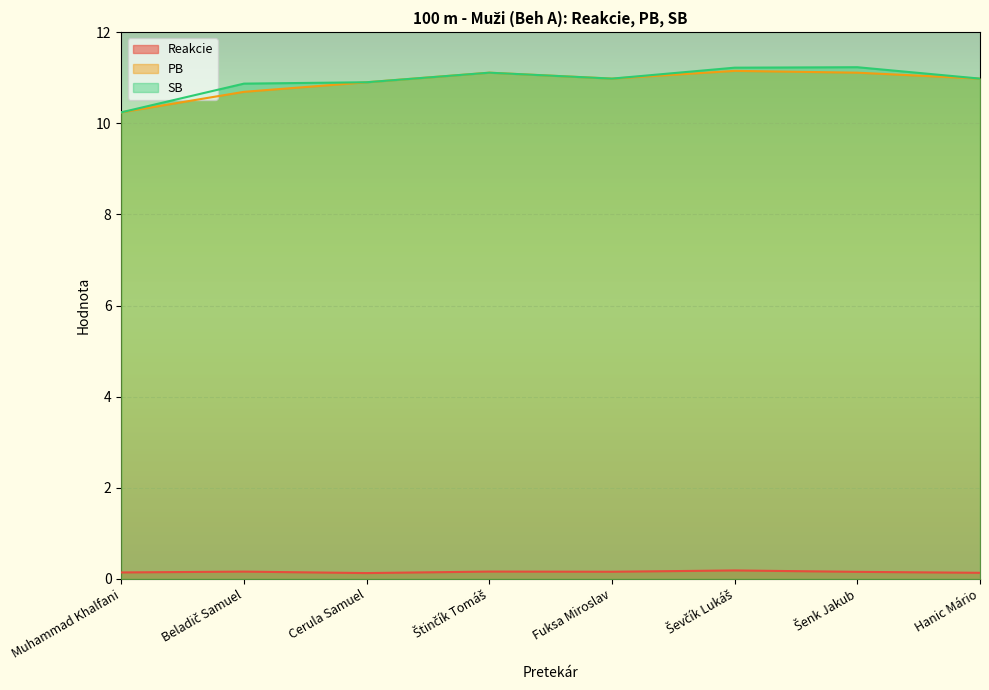

What is the minimum value for SB?

10.2